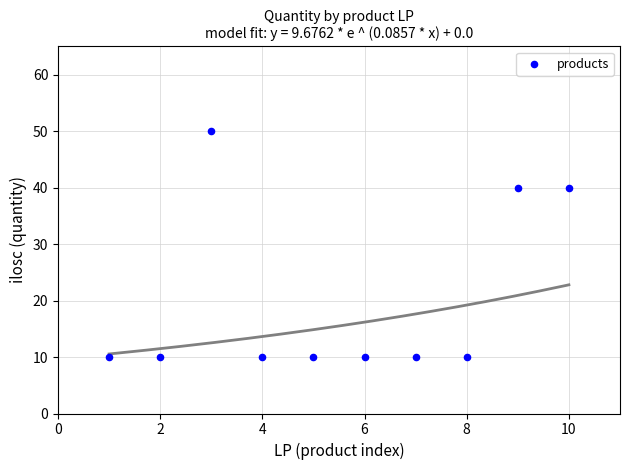

What is the average Y value?

20